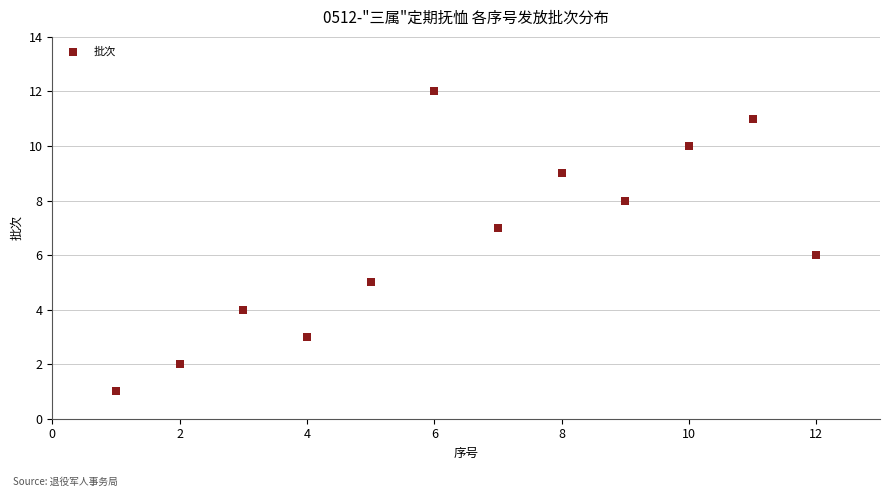

What is the range of Y values (max minus min)?

11